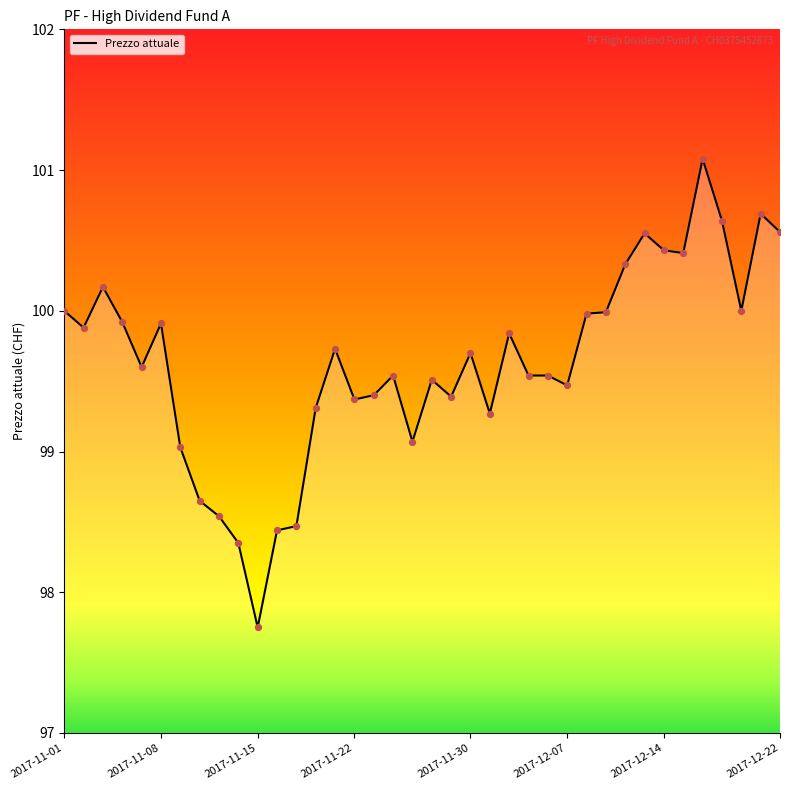

What is the smallest value displayed?

97.8